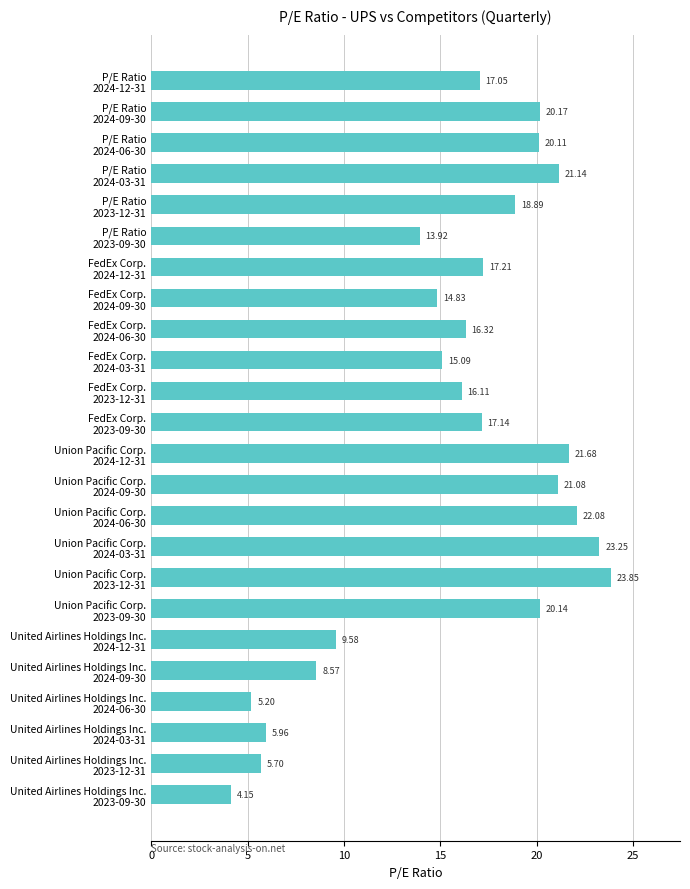

How many categories are shown in the chart?

24